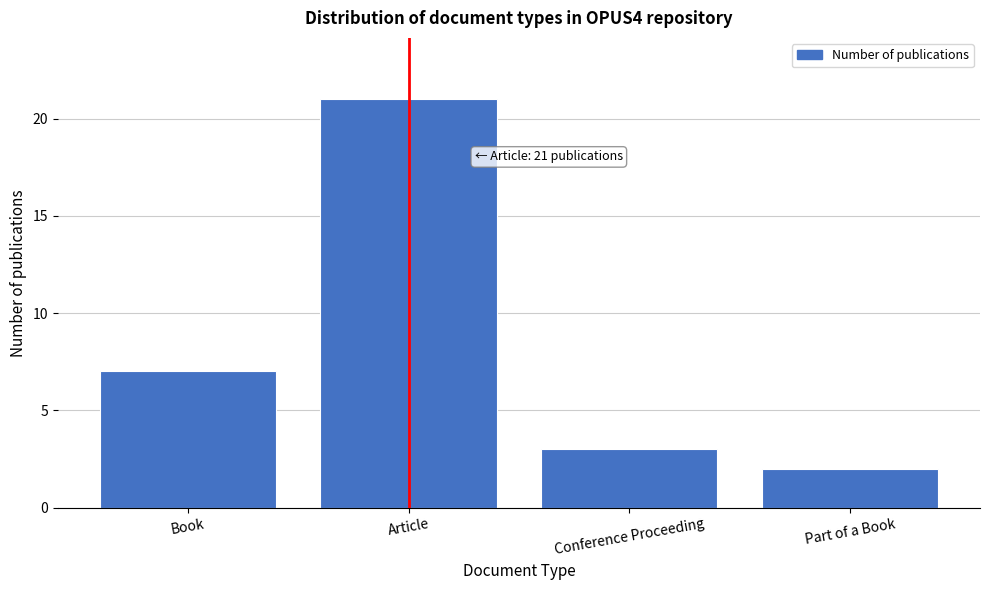

Reading right to left, list all the values displayed in this chart.

Part of a Book=2	Conference Proceeding=3	Article=21	Book=7